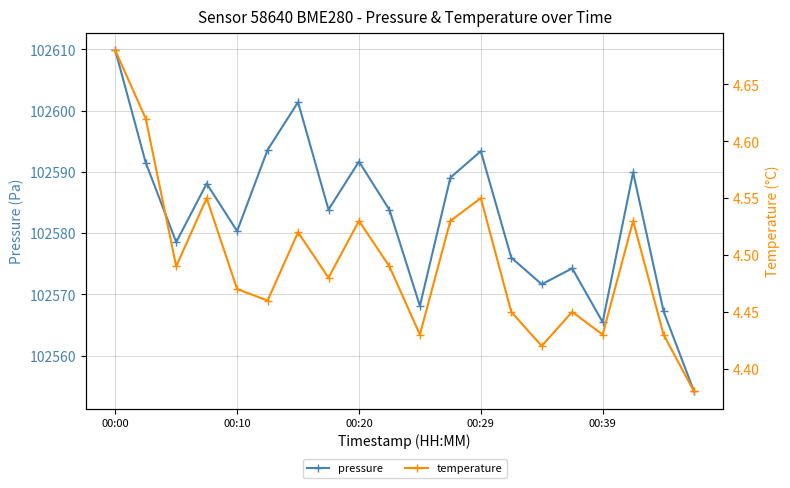

At which label does pressure reach its peak?

00:00